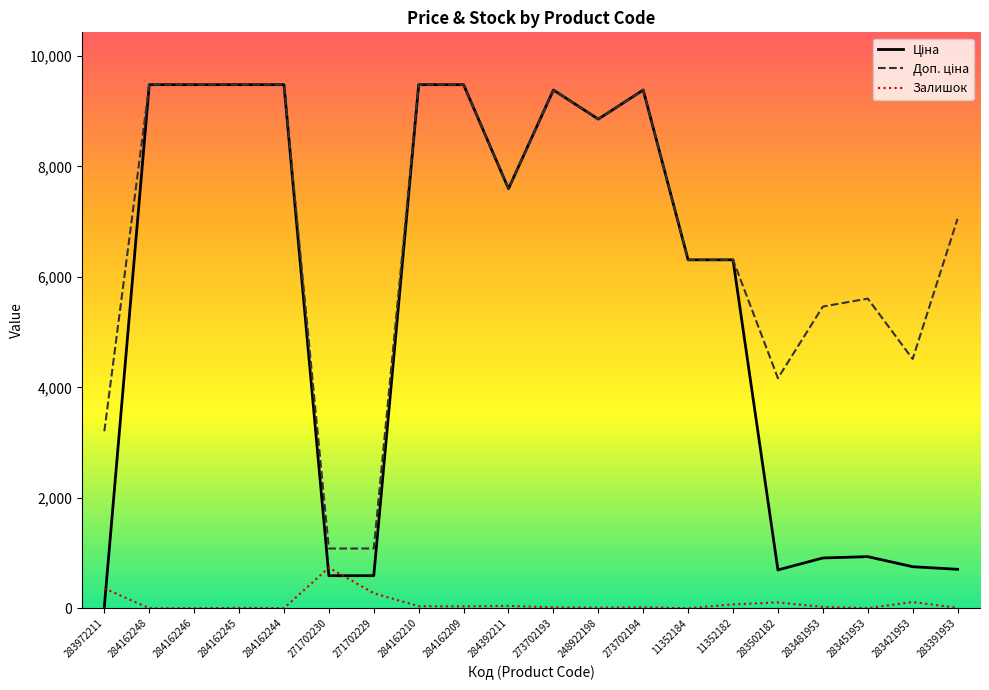

What is the total value across all series at 284162210?

18997.1